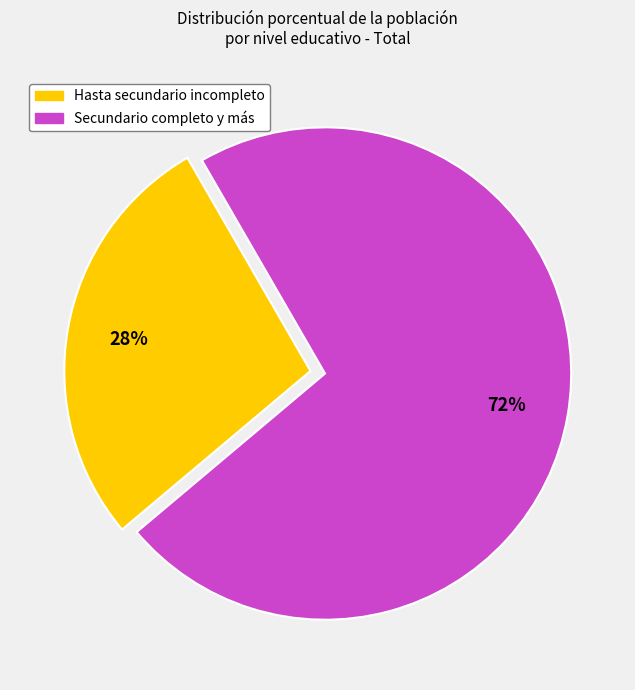

To the nearest percent, what percentage of the pie is Secundario completo y más?

72%